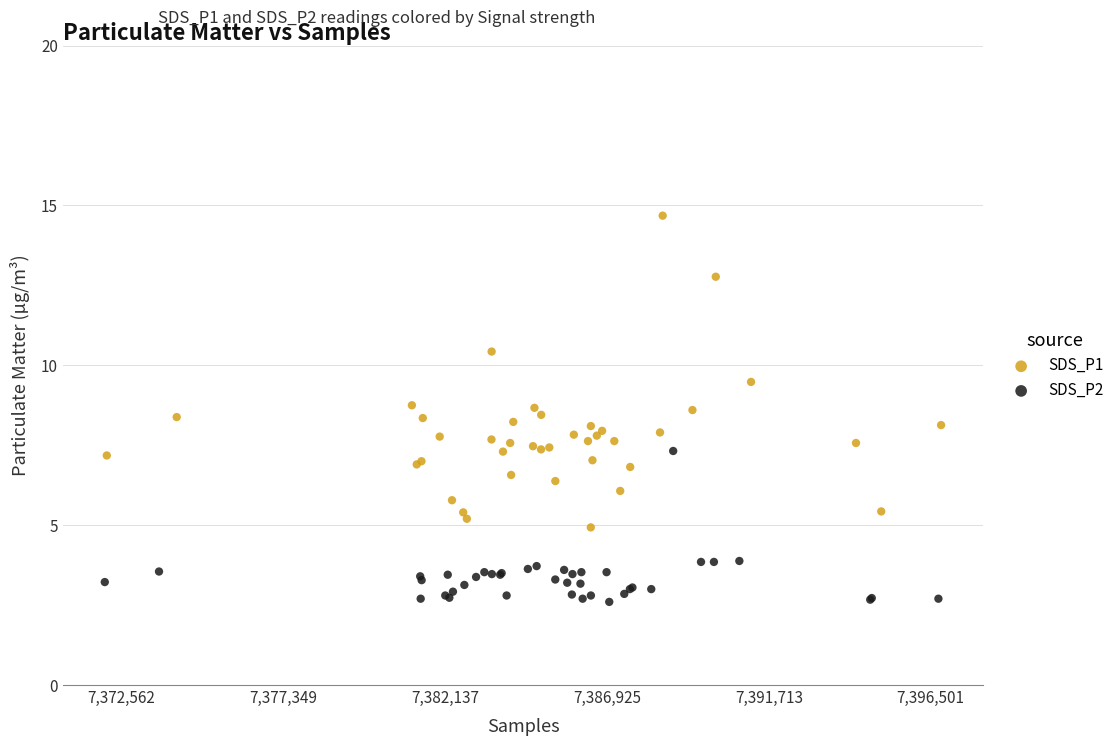

Which series contains the lowest Y value?

SDS_P2